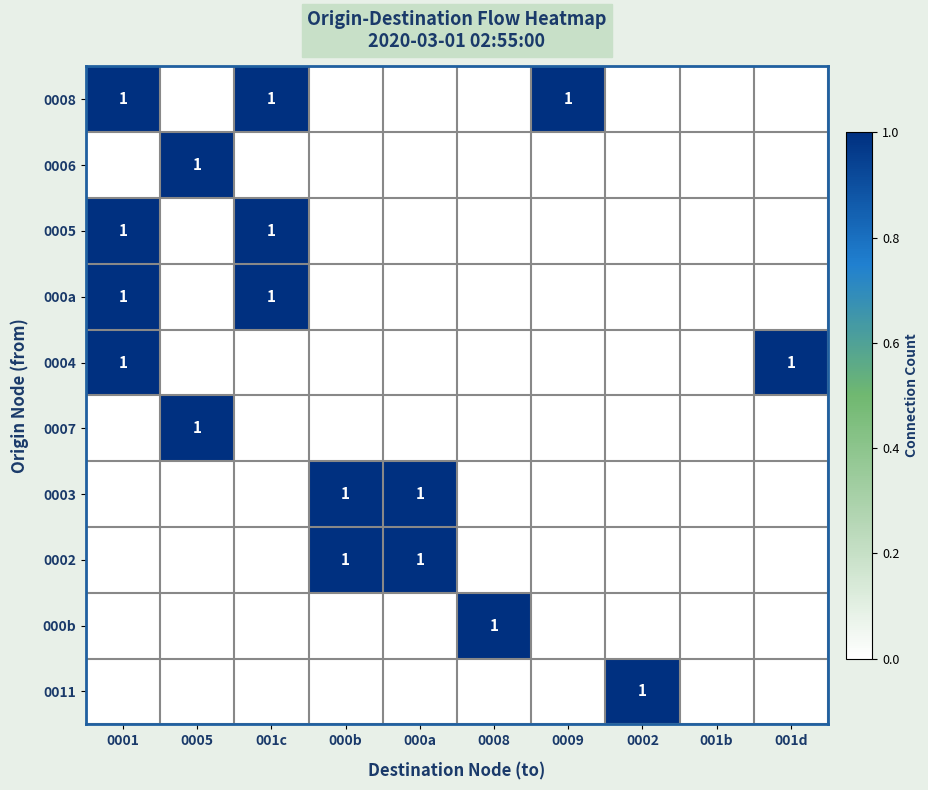

At which label is 0011 closest to 0?

0001